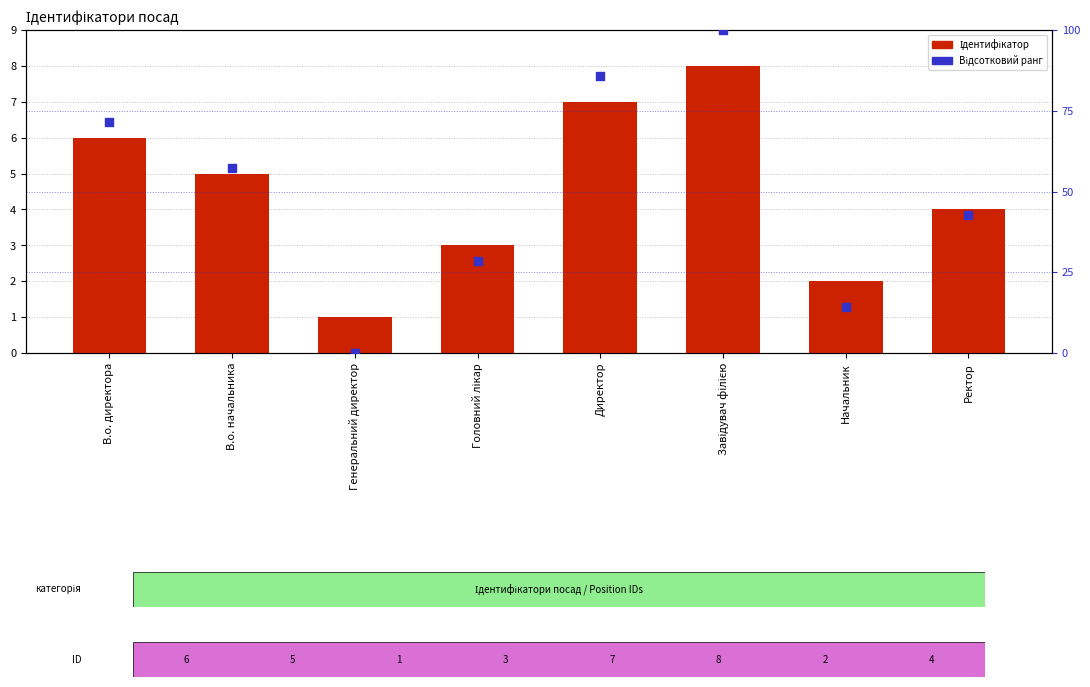

Which series reaches the minimum Y coordinate?

Відсотковий ранг